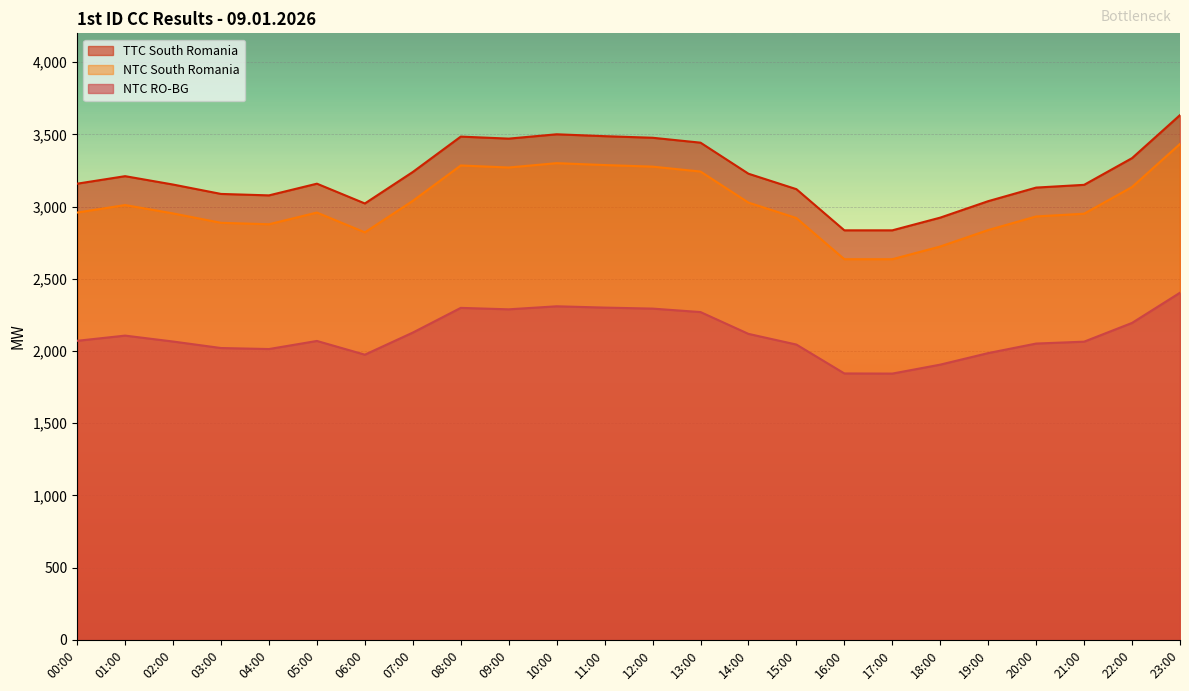

Is it true that TTC South Romania equals 4899 at 01:00?

False